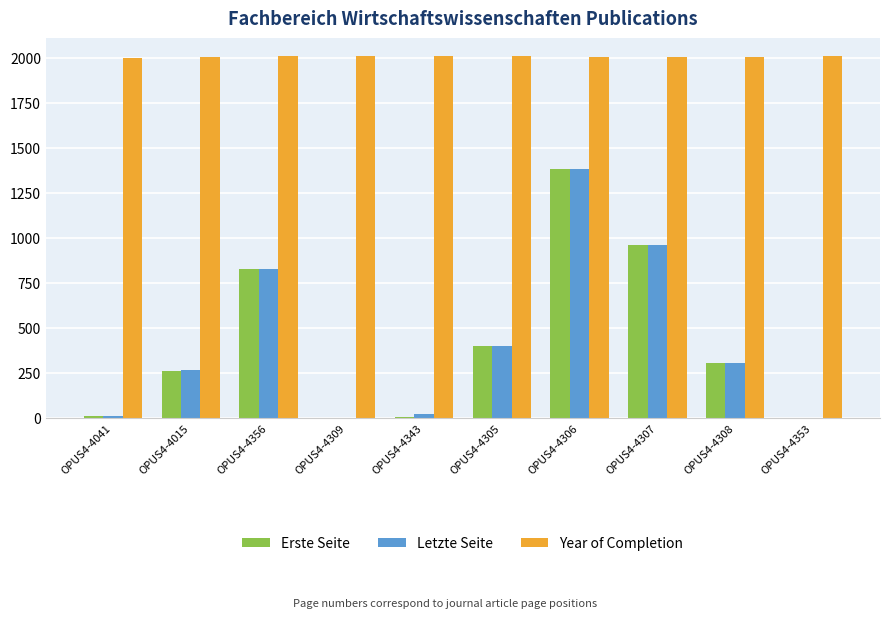

The Letzte Seite series shows 311 at OPUS4-4356. True or false?

False